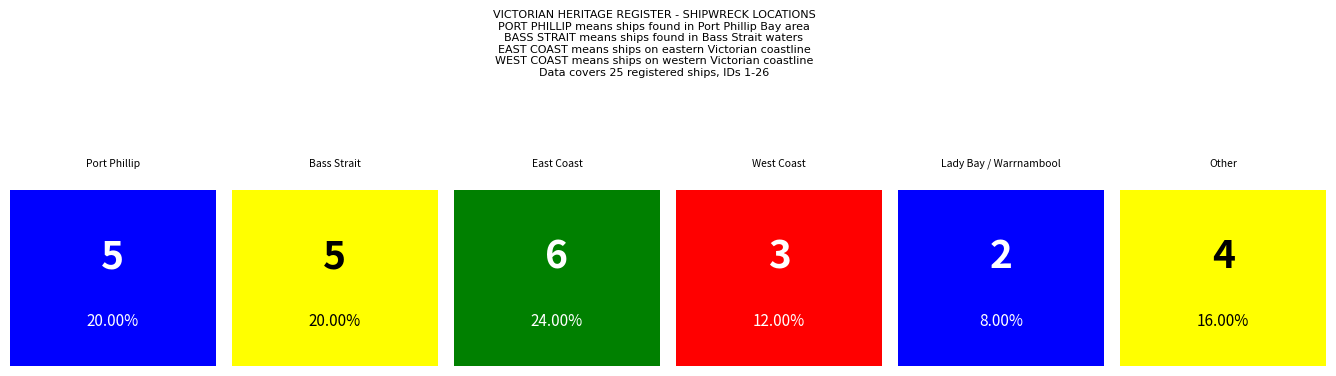

What is the value of the 3rd bar from the left?

6